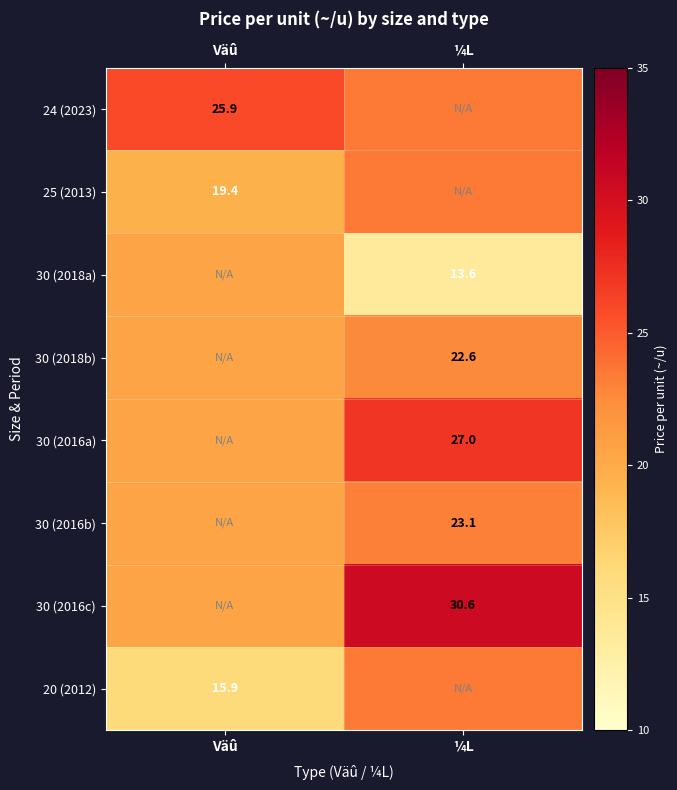

What is the difference between the 24 (2023) values at Väû and ¼L?

2.5